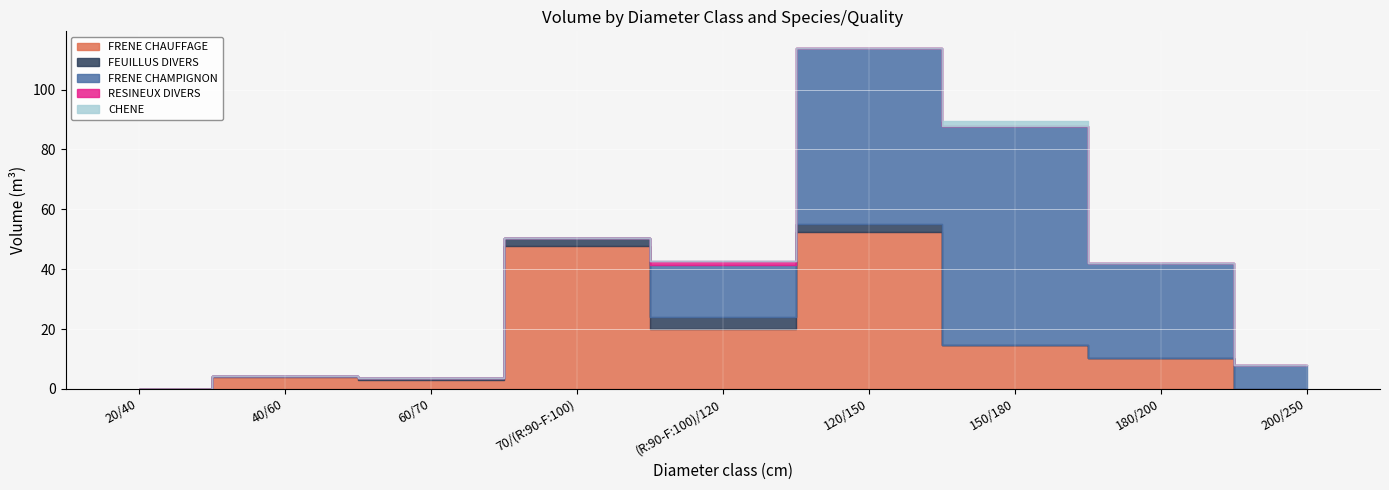

How many data points does each series have?

9